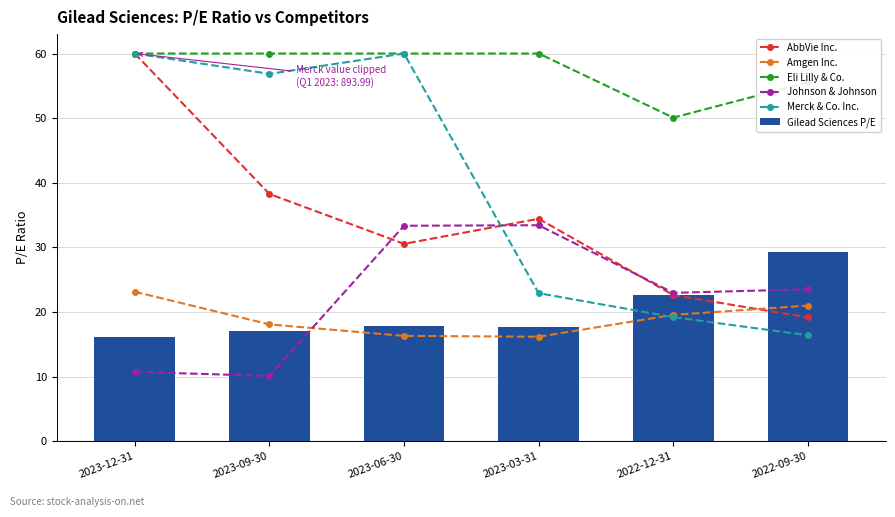

How many values in the Amgen Inc. series are below 19?

3